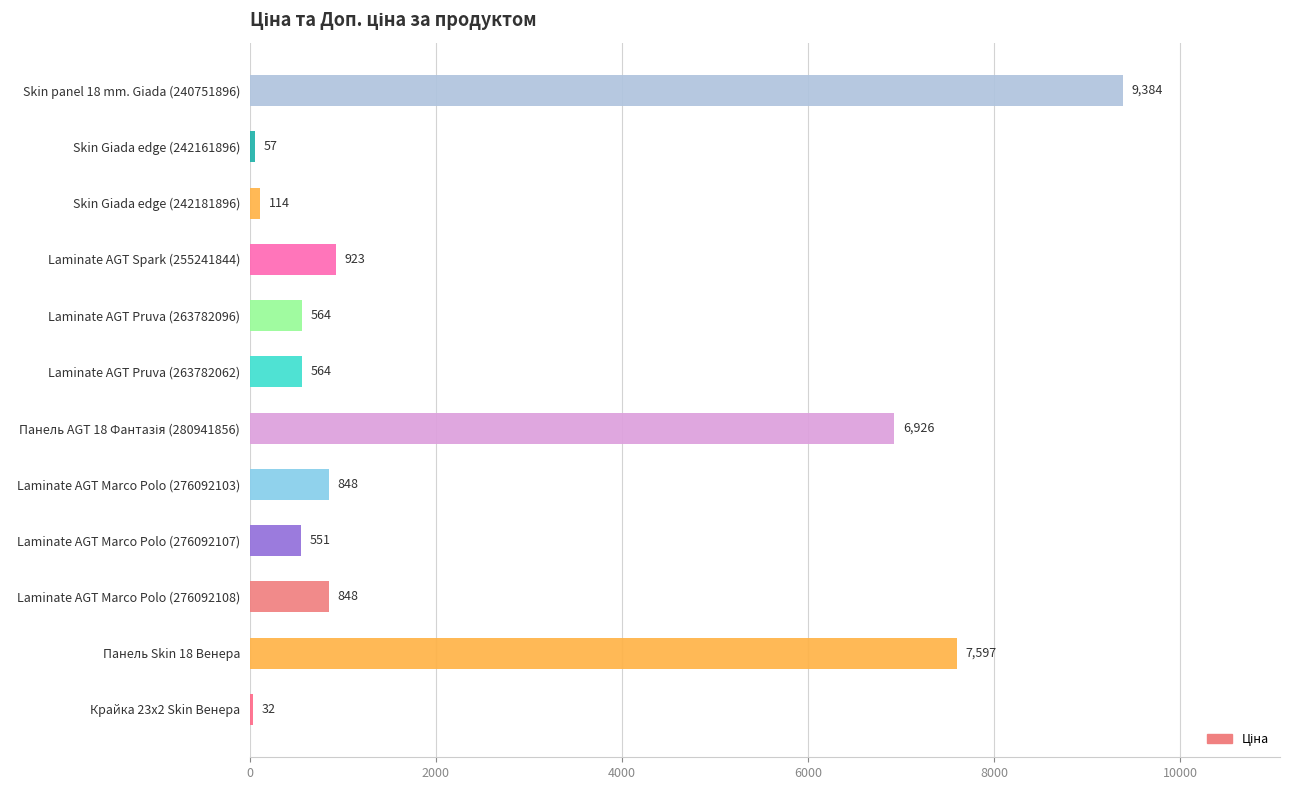

What is the maximum value shown in the chart?

9384.0